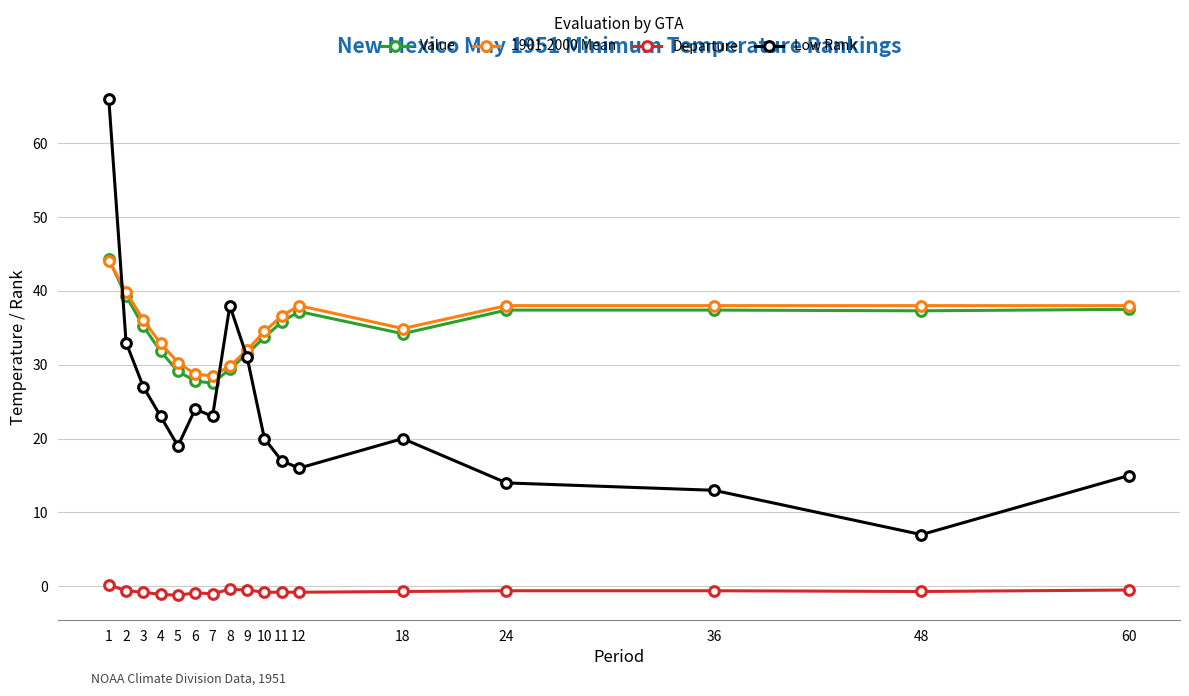

Is it true that 1901-2000 Mean equals 14.8 at 3?

False